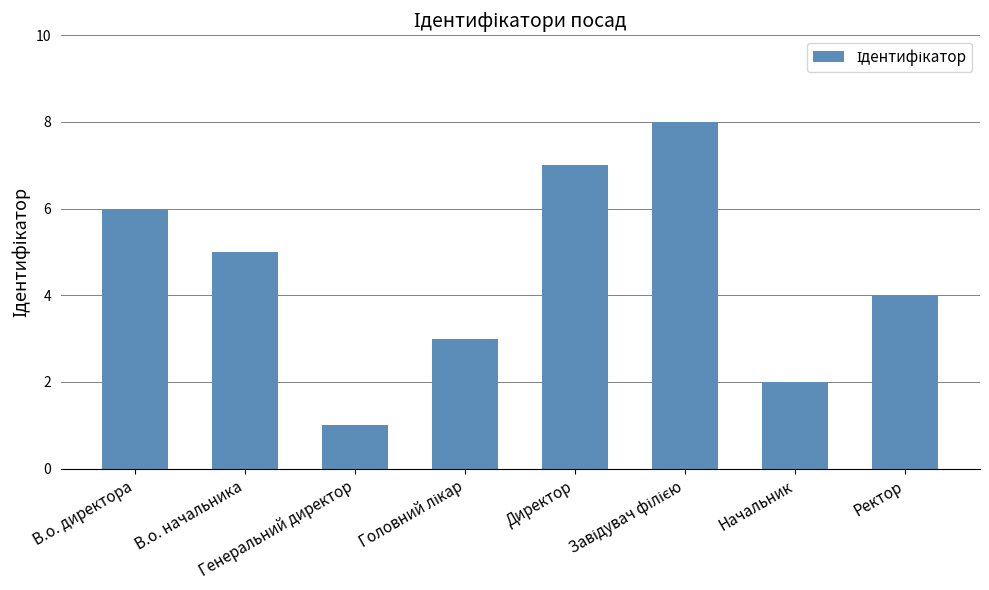

Does the chart contain stacked bars?

No